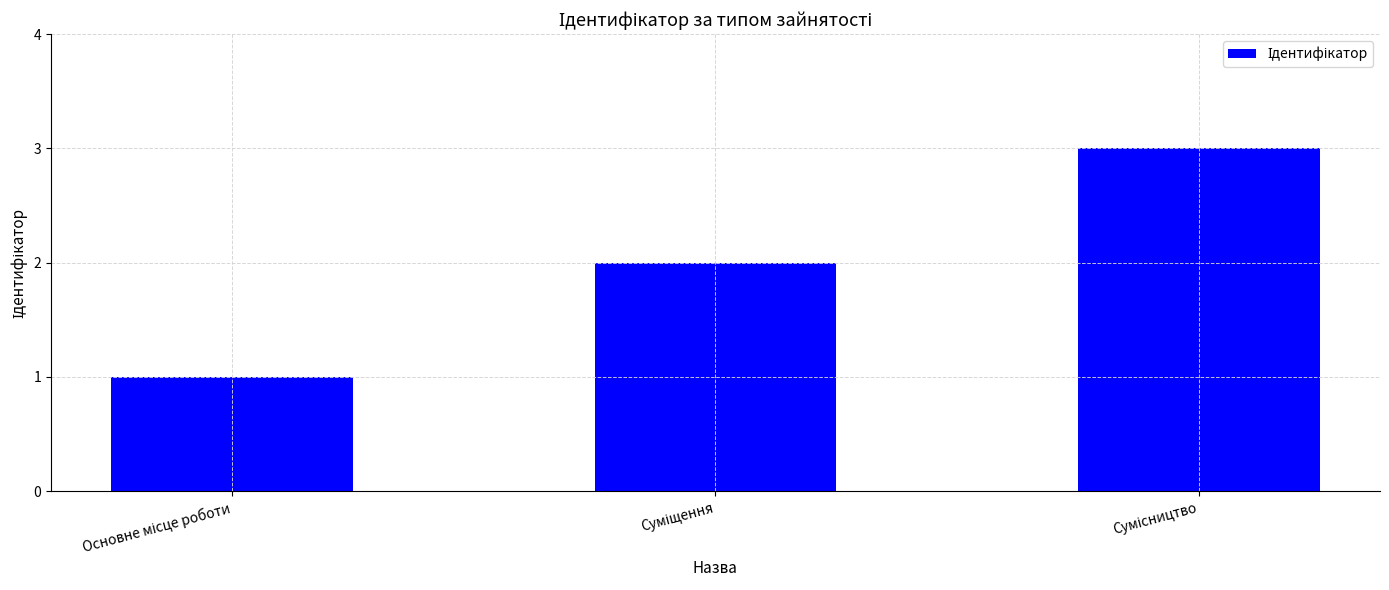

How many data points are less than 2?

1